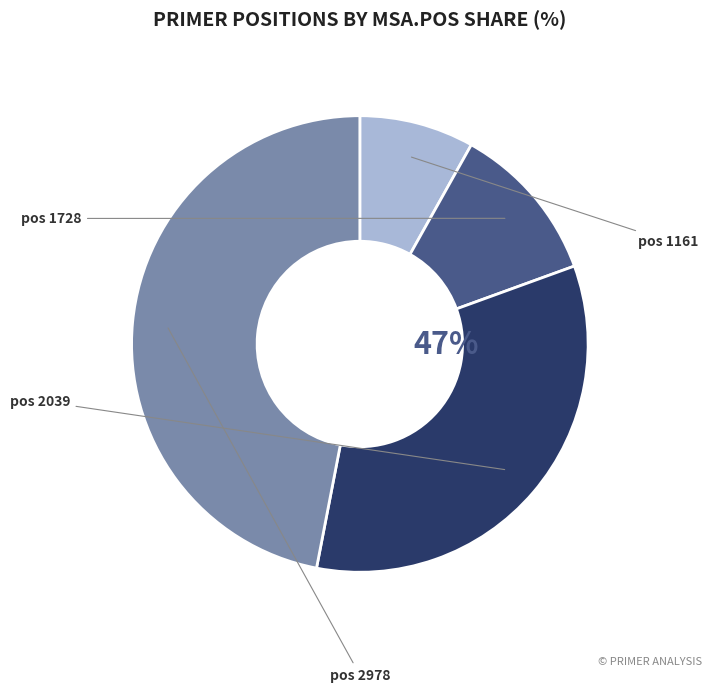

To the nearest percent, what is the combined percentage of 2039 and 1161?

42%